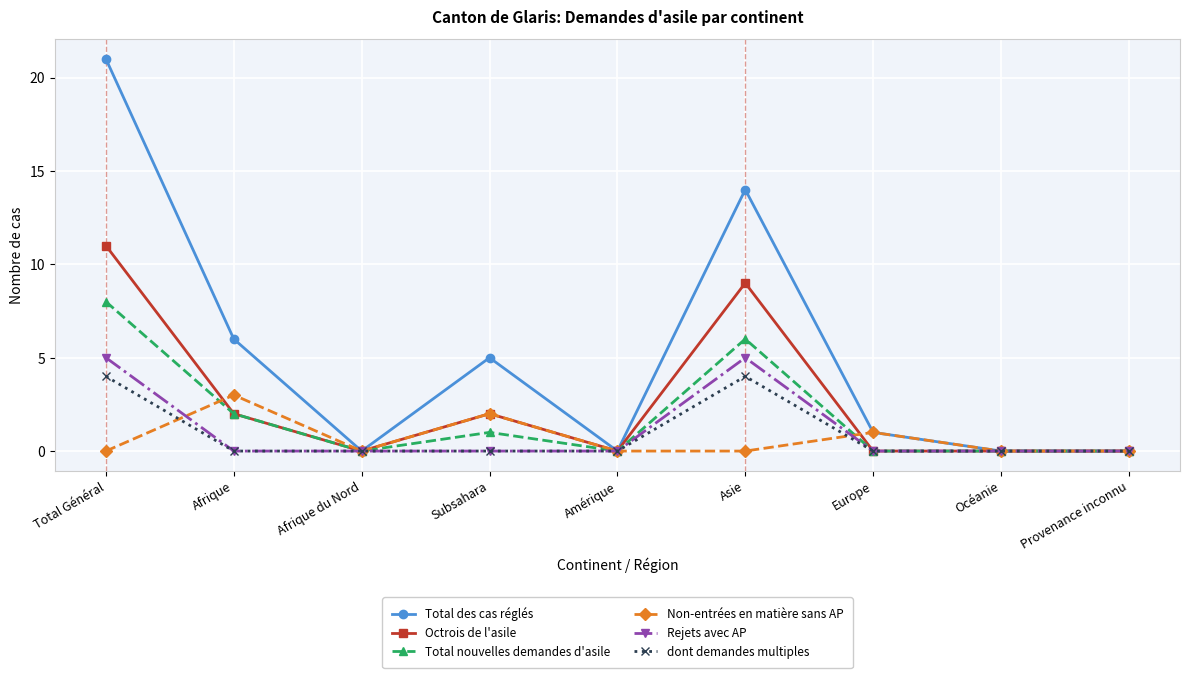

Reading left to right, list all the values displayed in this chart.

Total des cas réglés: Total Général=21	Afrique=6	Afrique du Nord=0	Subsahara=5	Amérique=0	Asie=14	Europe=1	Océanie=0	Provenance inconnu=0
Octrois de l'asile: Total Général=11	Afrique=2	Afrique du Nord=0	Subsahara=2	Amérique=0	Asie=9	Europe=0	Océanie=0	Provenance inconnu=0
Total nouvelles demandes d'asile: Total Général=8	Afrique=2	Afrique du Nord=0	Subsahara=1	Amérique=0	Asie=6	Europe=0	Océanie=0	Provenance inconnu=0
Non-entrées en matière sans AP: Total Général=0	Afrique=3	Afrique du Nord=0	Subsahara=2	Amérique=0	Asie=0	Europe=1	Océanie=0	Provenance inconnu=0
Rejets avec AP: Total Général=5	Afrique=0	Afrique du Nord=0	Subsahara=0	Amérique=0	Asie=5	Europe=0	Océanie=0	Provenance inconnu=0
dont demandes multiples: Total Général=4	Afrique=0	Afrique du Nord=0	Subsahara=0	Amérique=0	Asie=4	Europe=0	Océanie=0	Provenance inconnu=0